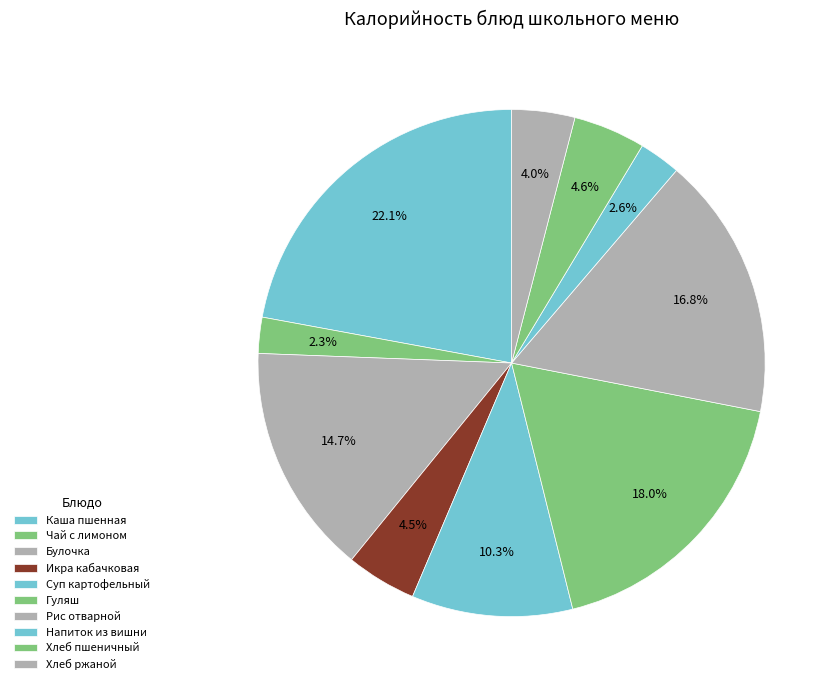

What is the total percentage of Хлеб ржаной and Напиток из вишни?

6.7%